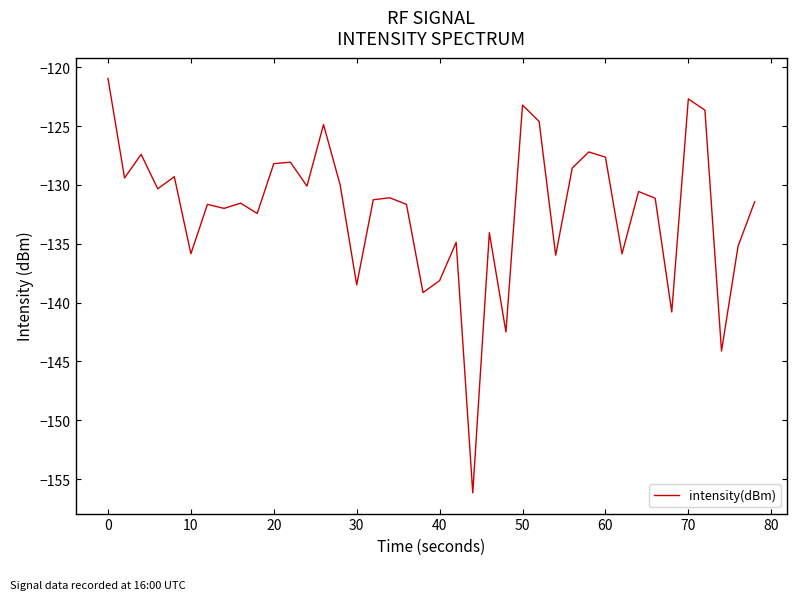

How many lines are shown in the chart?

1